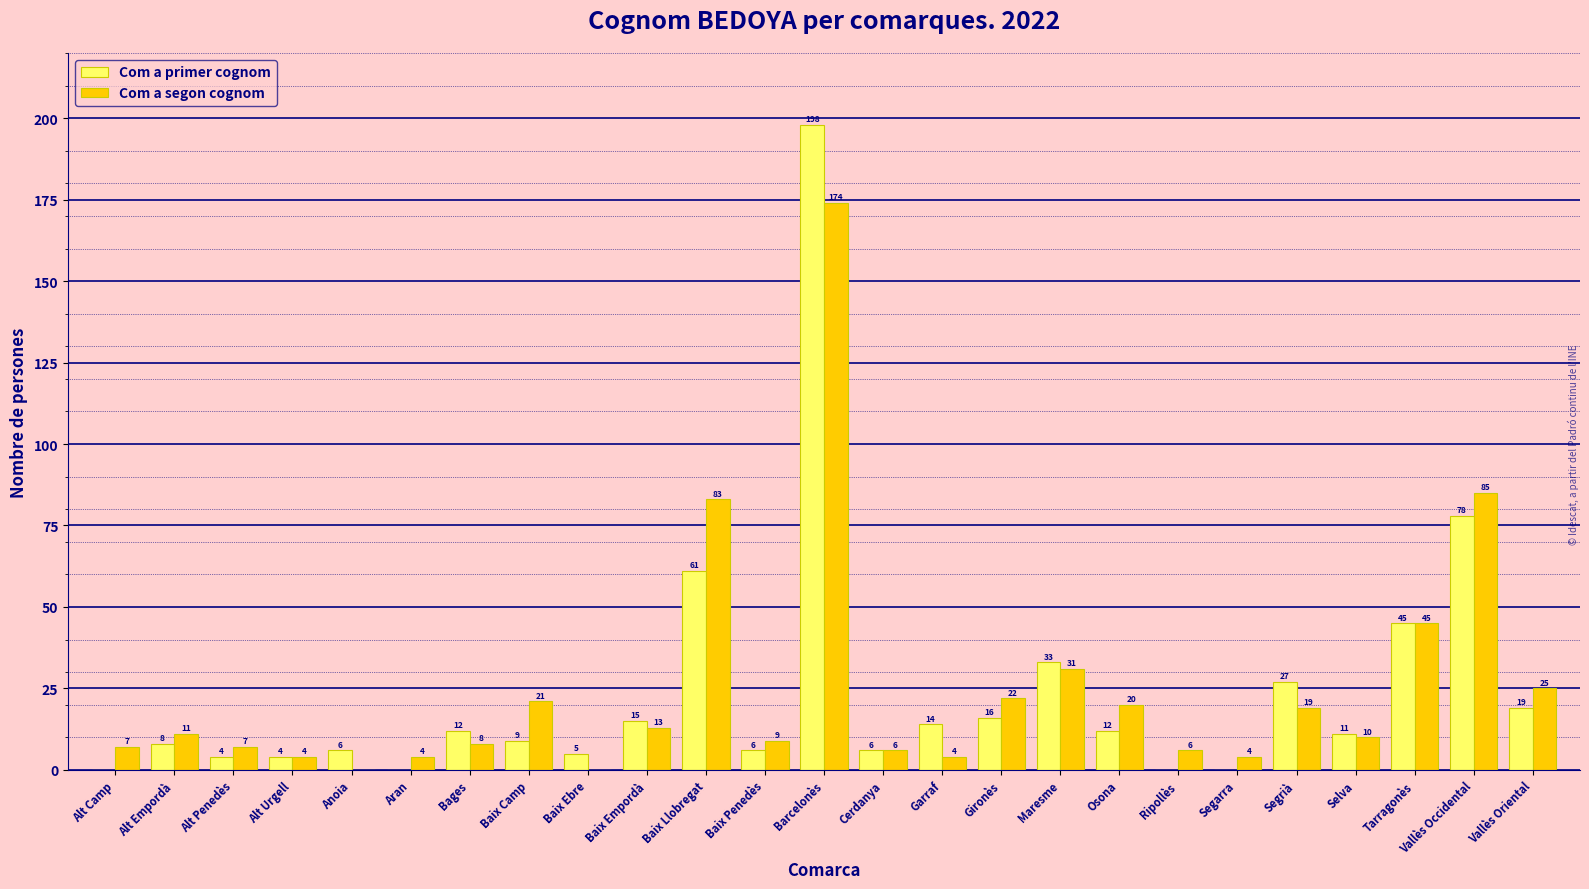

What is the greatest value displayed?

198